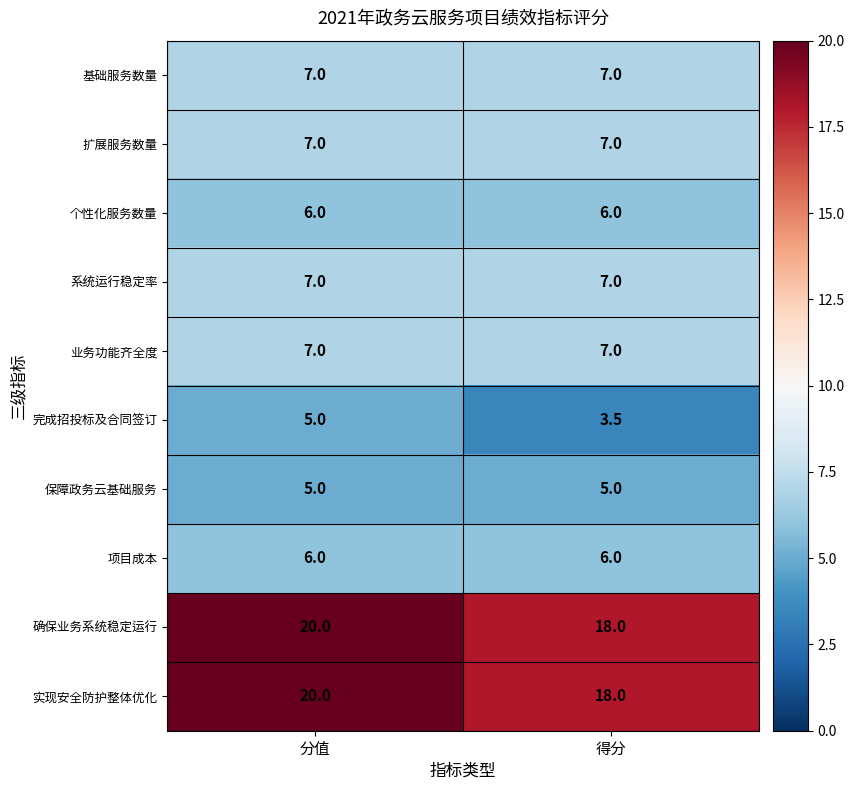

What is the spread (max minus min) of values at 得分?

14.5